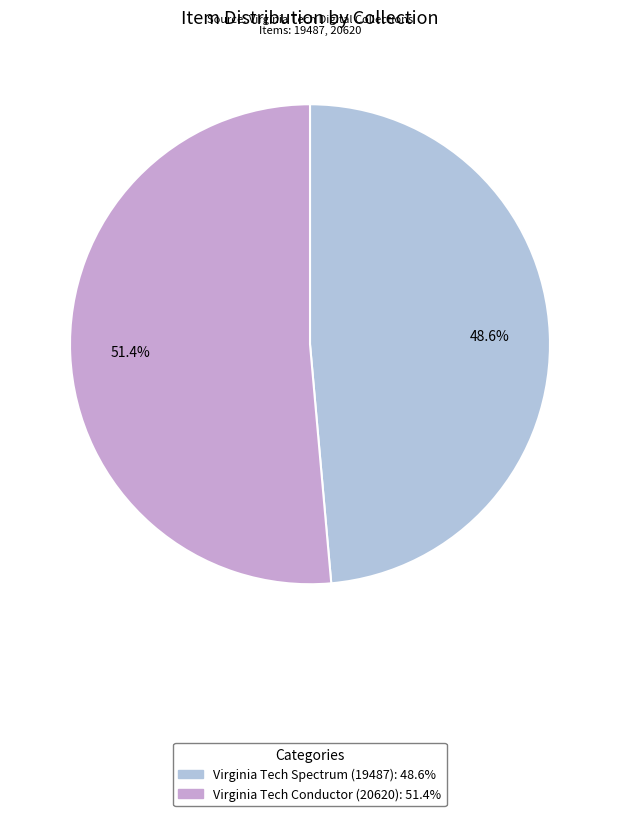

The Virginia Tech Conductor (20620) slice represents 64% of the pie. True or false?

False